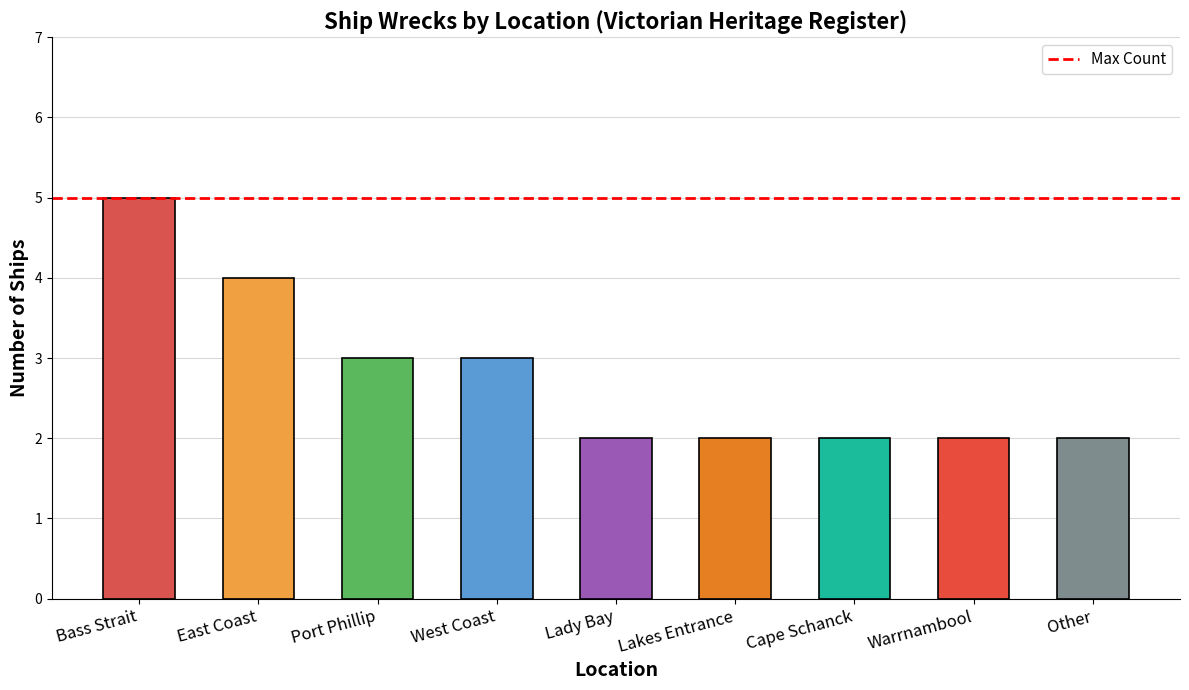

True or false: the data shows 1 at Victorian Heritage Register / Other.

False